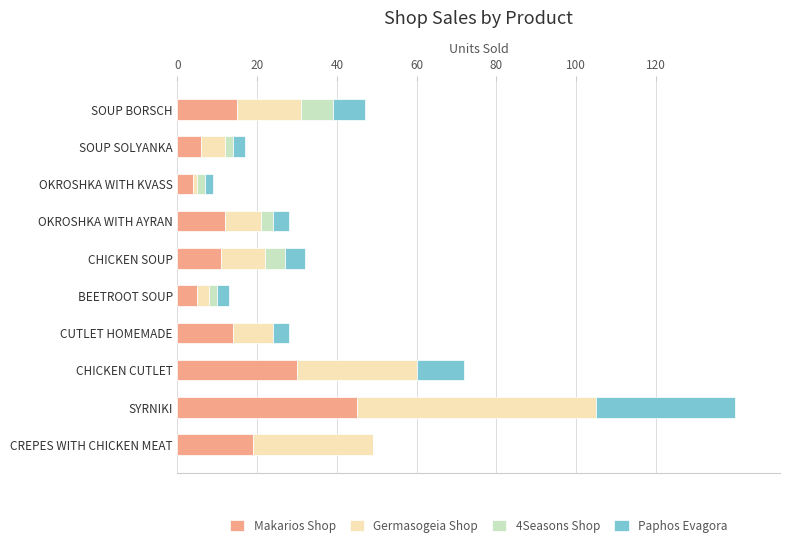

What are all the series names shown in the legend?

Makarios Shop, Germasogeia Shop, 4Seasons Shop, Paphos Evagora